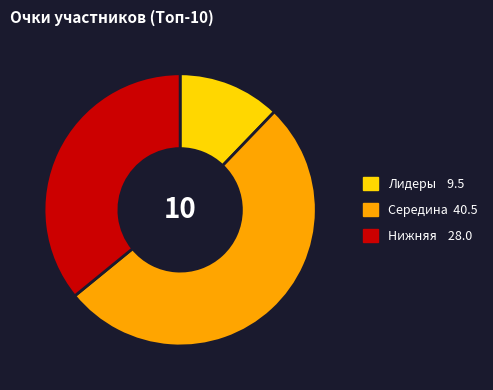

Is there any slice that represents more than half of the pie?

Yes